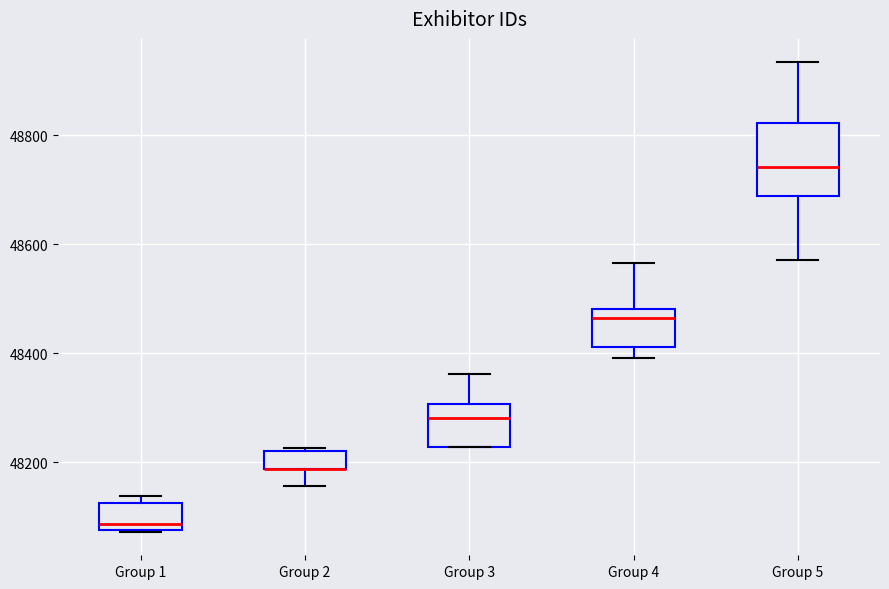

Where is the lower edge of the box for Group 2 on the y-axis? The values are not printed on the chart, so give them approximately, as read against the axis.

48180